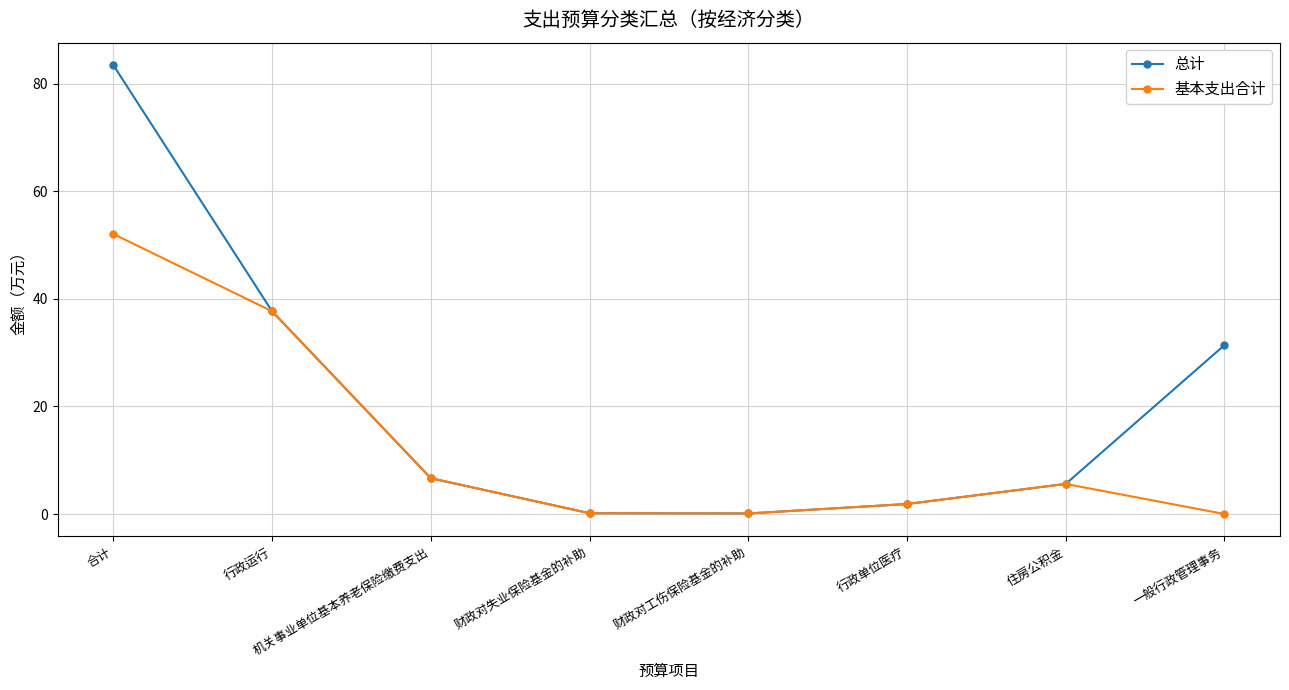

In 基本支出合计, how many points are lower than both neighbors (excluding endpoints)?

1